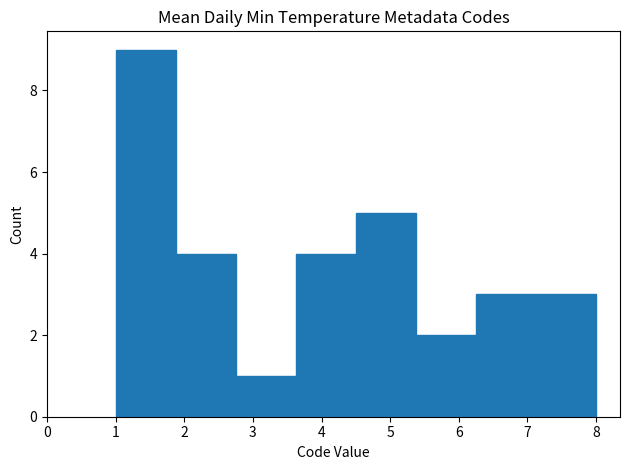

Reading left to right, list every bar in this chart as the range it spans on the x-axis followed by its height. Neither the bar edges nor the heights are printed on the chart, so give them approximately, as read against the axes.

1.0 to 1.9: 9
1.9 to 2.8: 4
2.8 to 3.6: 1
3.6 to 4.5: 4
4.5 to 5.4: 5
5.4 to 6.3: 2
6.3 to 7.1: 3
7.1 to 8.0: 3